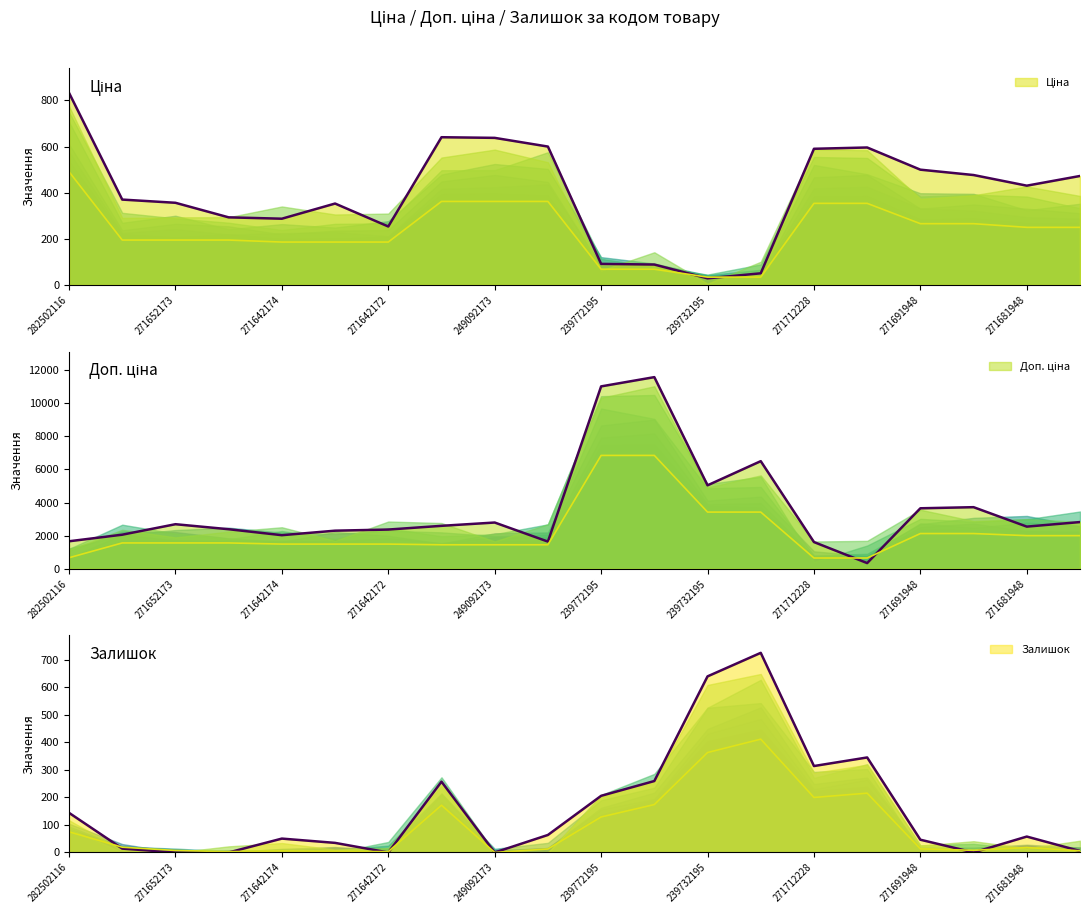

Which series changed the most between 271652172 and 271642174?

Доп. ціна